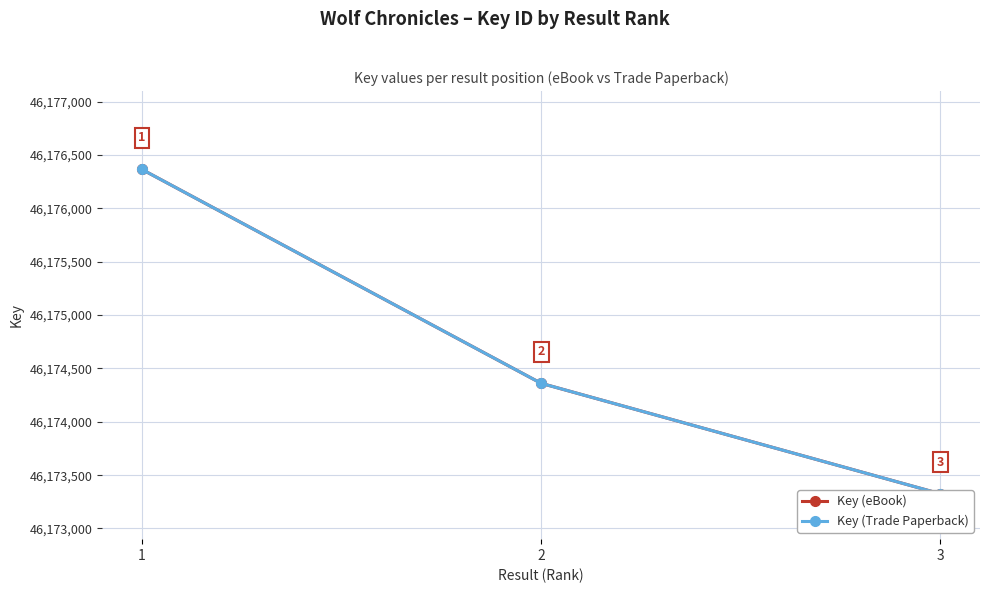

Which series changed the most between 2 and 3?

Key (eBook)